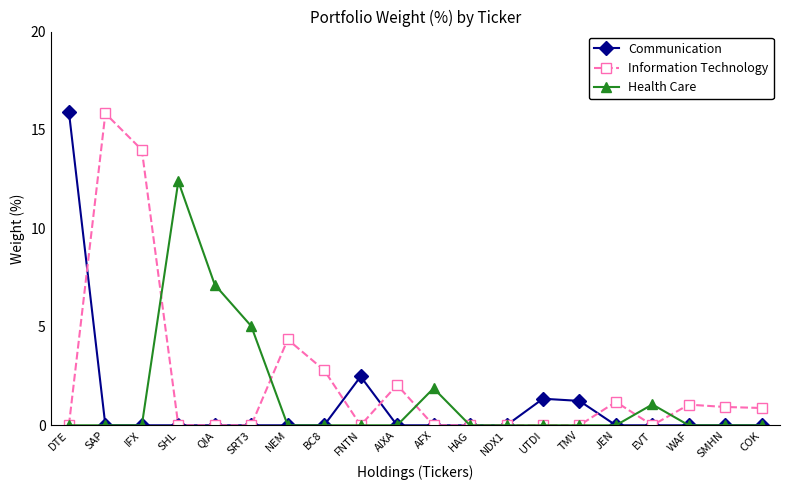

What is the label of the 9th point from the right?

HAG